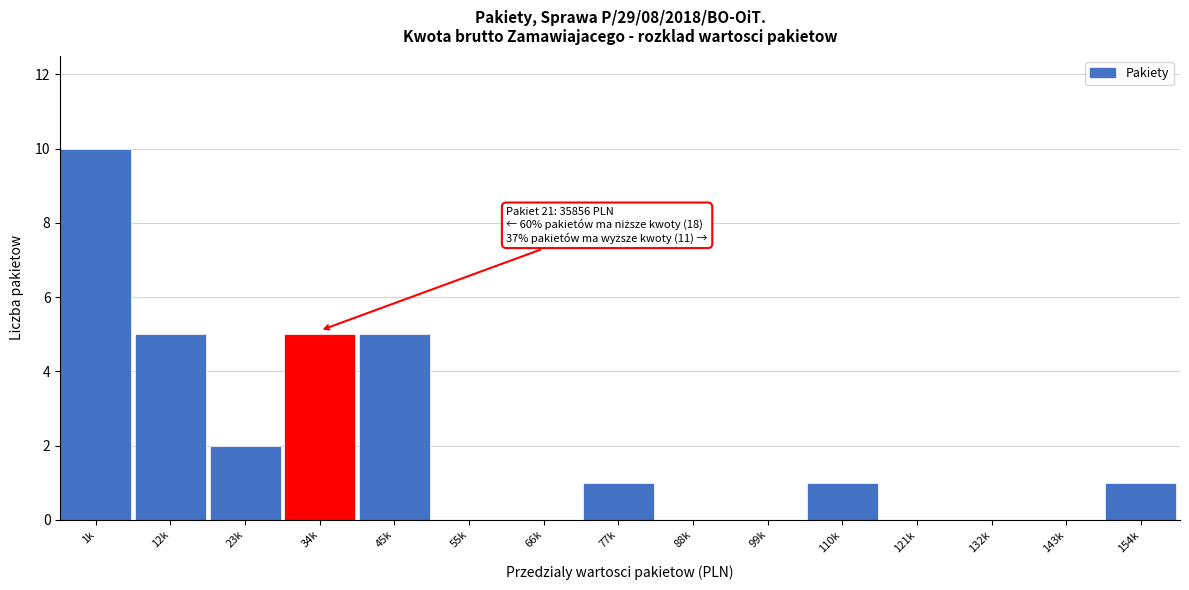

Reading left to right, extract all data points from this chart.

1k=10	12k=5	23k=2	34k=5	45k=5	55k=0	66k=0	77k=1	88k=0	99k=0	110k=1	121k=0	132k=0	143k=0	154k=1